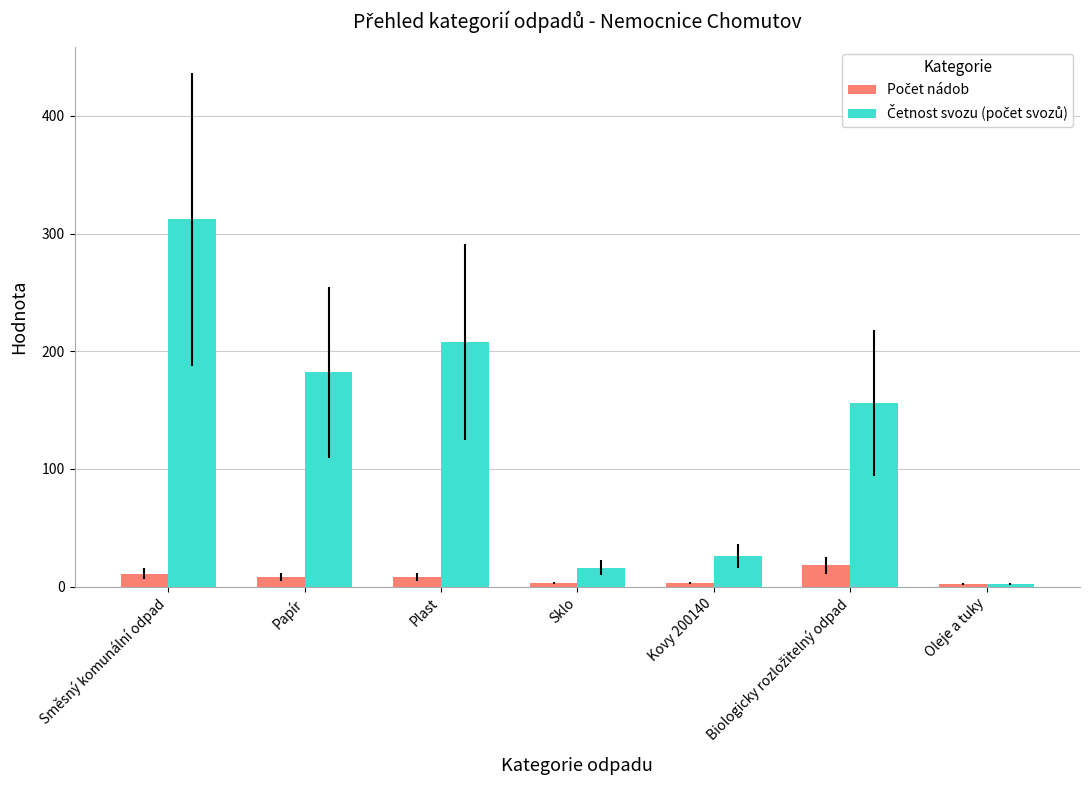

What is the greatest value displayed?

312